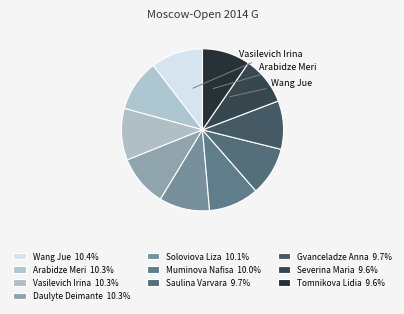

What percentage do Soloviova Liza and Daulyte Deimante together represent?

20.3%